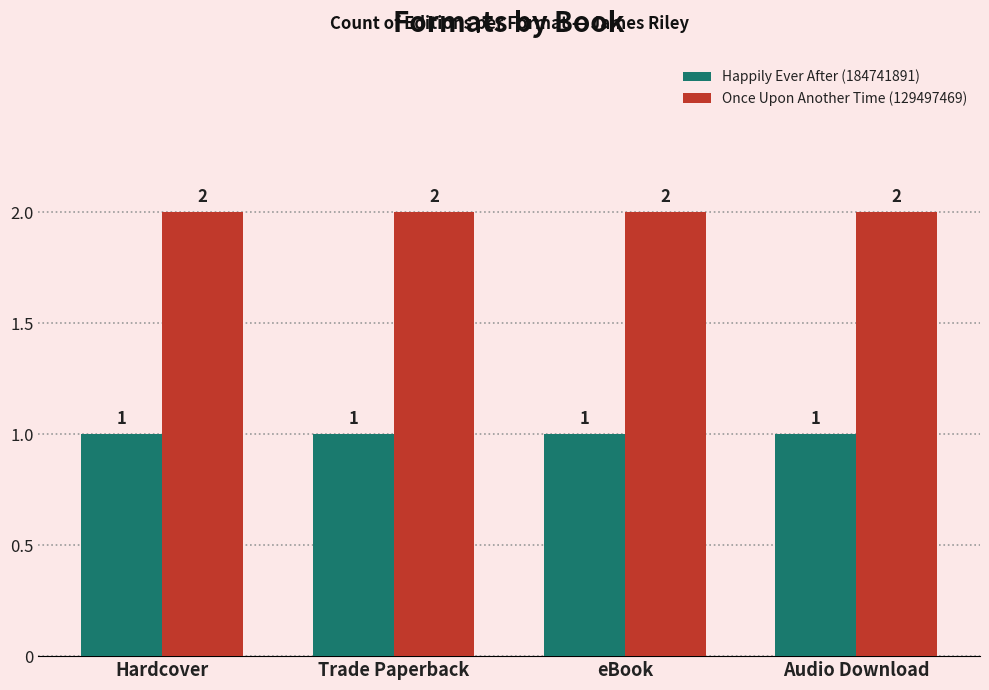

At how many categories does at least one series exceed 1?

4